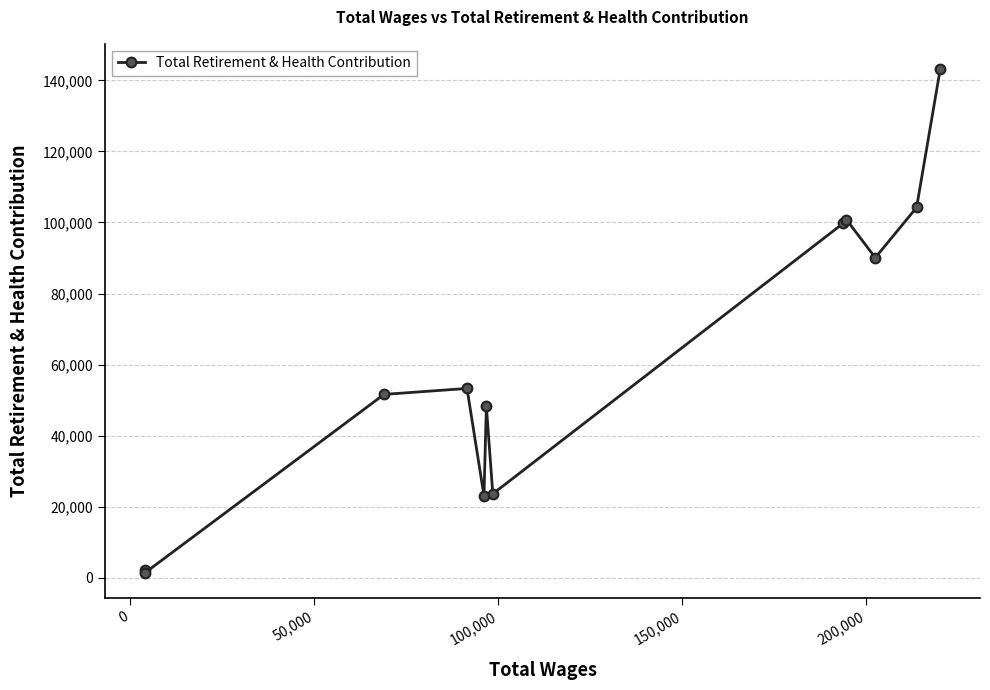

True or false: the data has more than 2 interior local peaks.

True